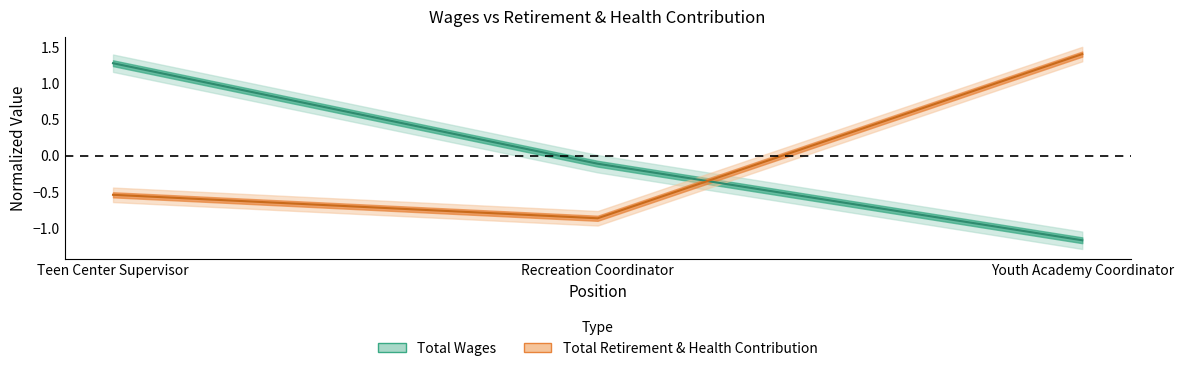

Does the chart display data point markers on the line(s)?

No